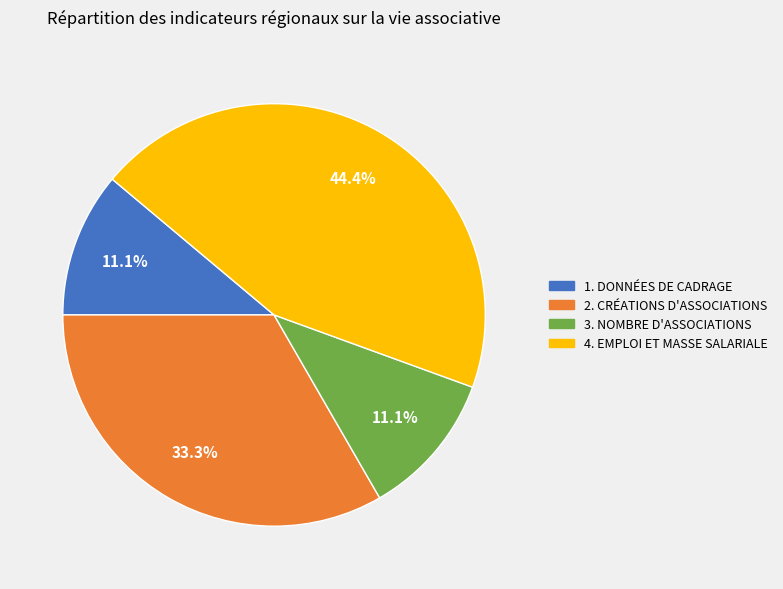

To the nearest percent, what is the difference between the 4. EMPLOI ET MASSE SALARIALE and 3. NOMBRE D'ASSOCIATIONS slice percentages?

33%